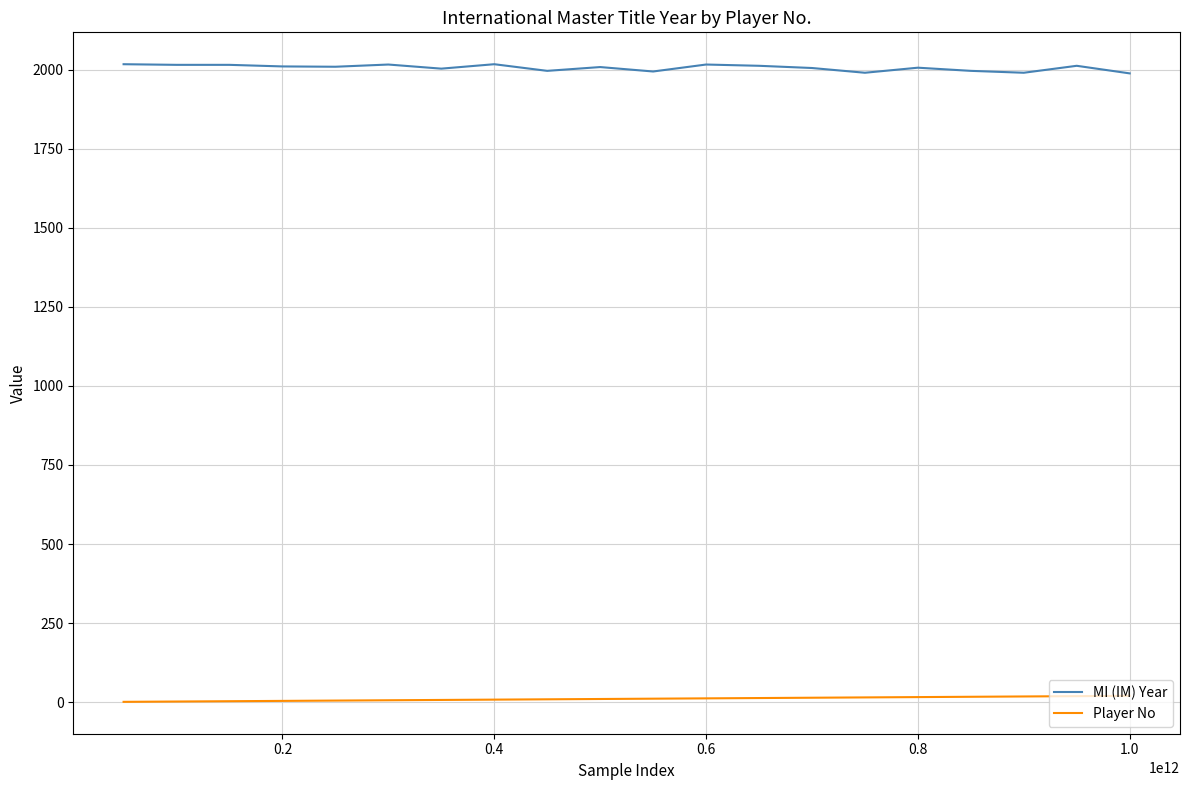

What is the minimum value for MI (IM) Year?

1988